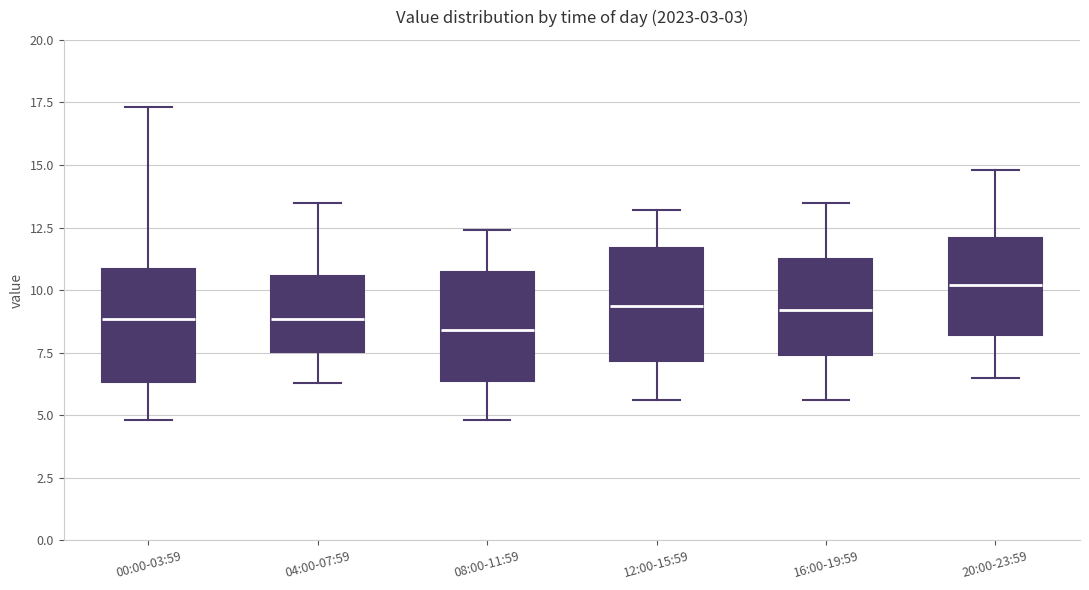

Reading left to right, read every box against the y-axis: the position of its median line, the range the box covers, and the ends of its whiskers. The values are not printed on the chart, so give them approximately, as read against the axis.

00:00-03:59: median 9.0, box 6.5 to 11.0, whiskers 5.0 to 17.5
04:00-07:59: median 9.0, box 7.5 to 10.5, whiskers 6.5 to 13.5
08:00-11:59: median 8.5, box 6.5 to 10.5, whiskers 5.0 to 12.5
12:00-15:59: median 9.5, box 7.0 to 11.5, whiskers 5.5 to 13.0
16:00-19:59: median 9.0, box 7.5 to 11.5, whiskers 5.5 to 13.5
20:00-23:59: median 10.0, box 8.0 to 12.0, whiskers 6.5 to 15.0